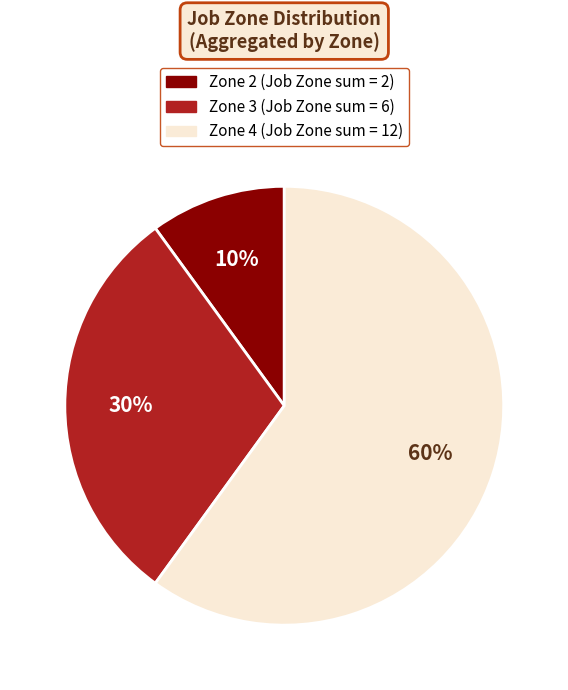

Does any single category account for the majority?

Yes